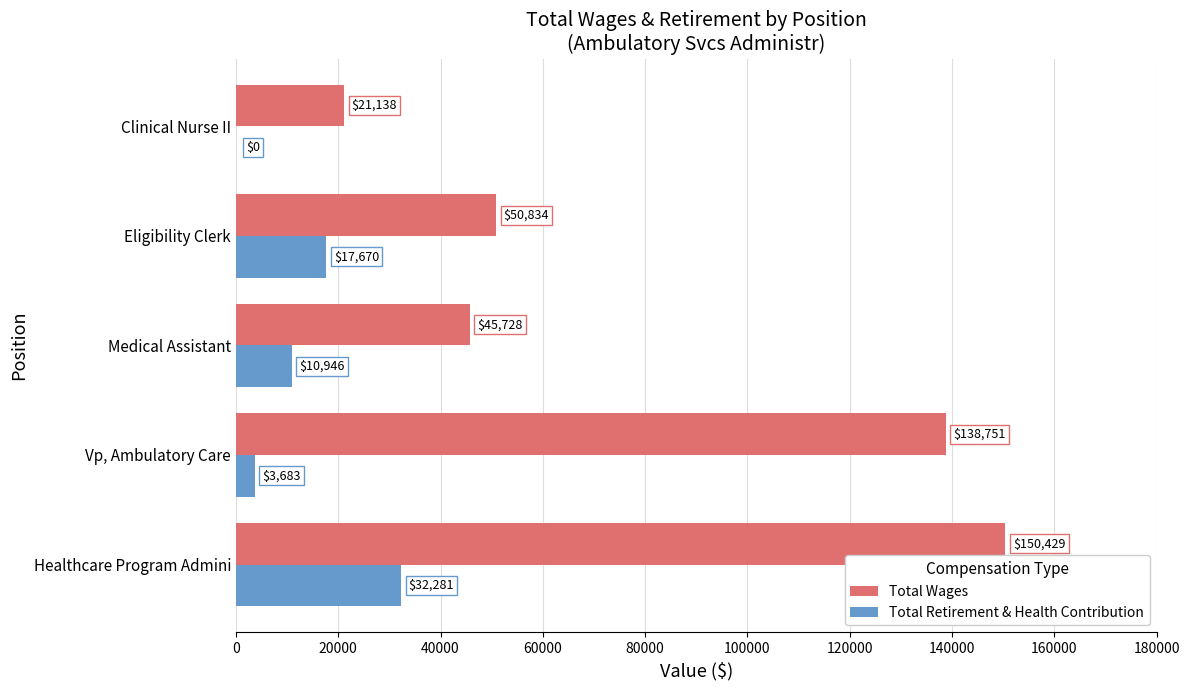

What is the maximum value for Total Wages?

150429